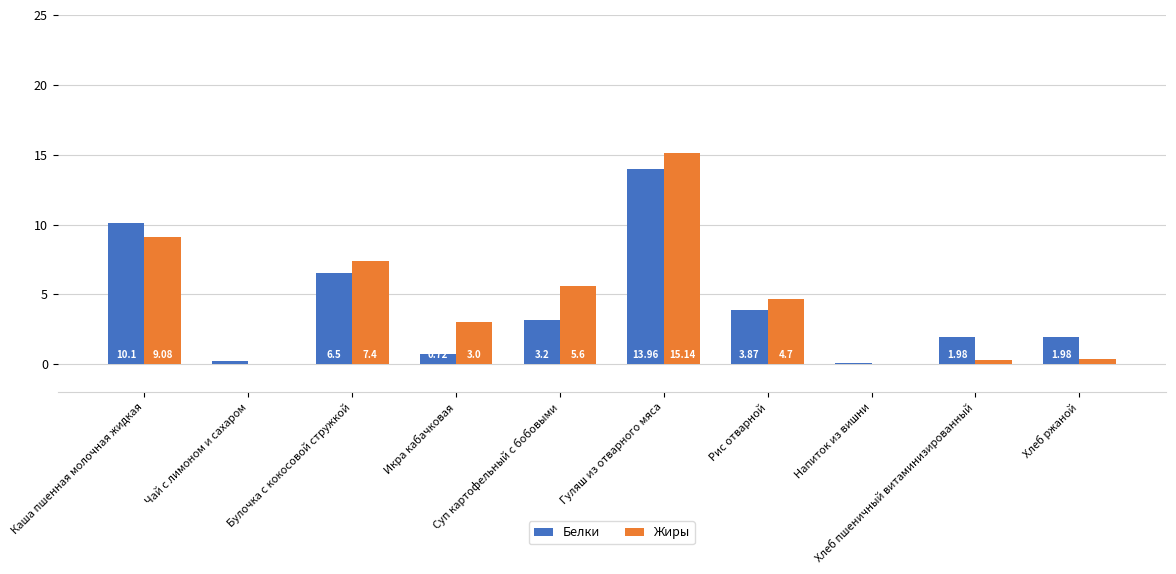

Are the bars grouped side by side (vs. stacked)?

Yes